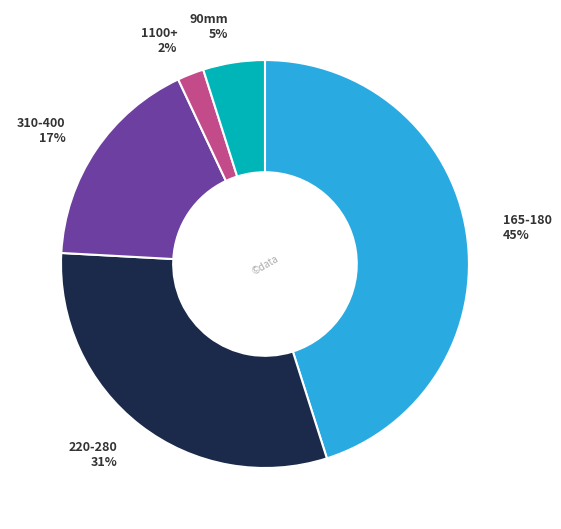

To the nearest percent, what portion does 220-280 represent?

31%